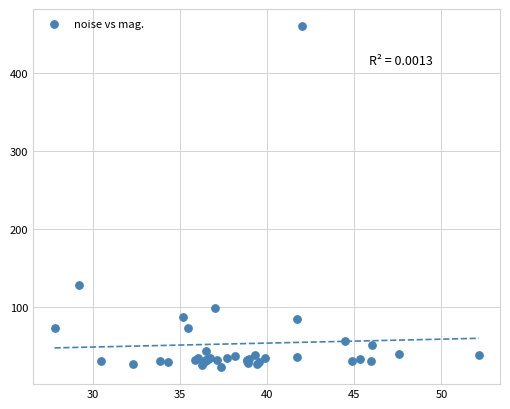

What Y value in the scatter plot is closest to 241?

127.8